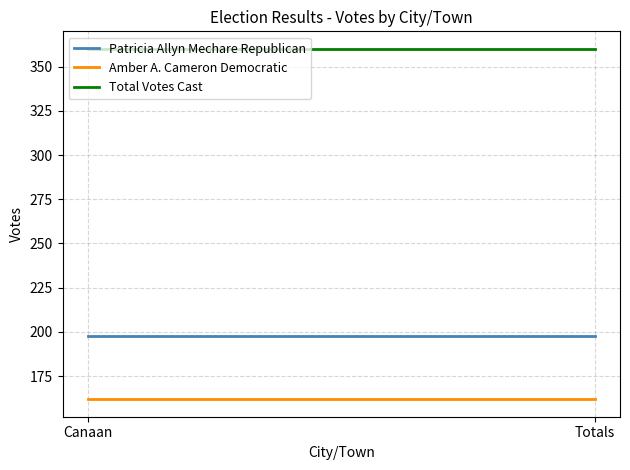

How many lines are shown in the chart?

3